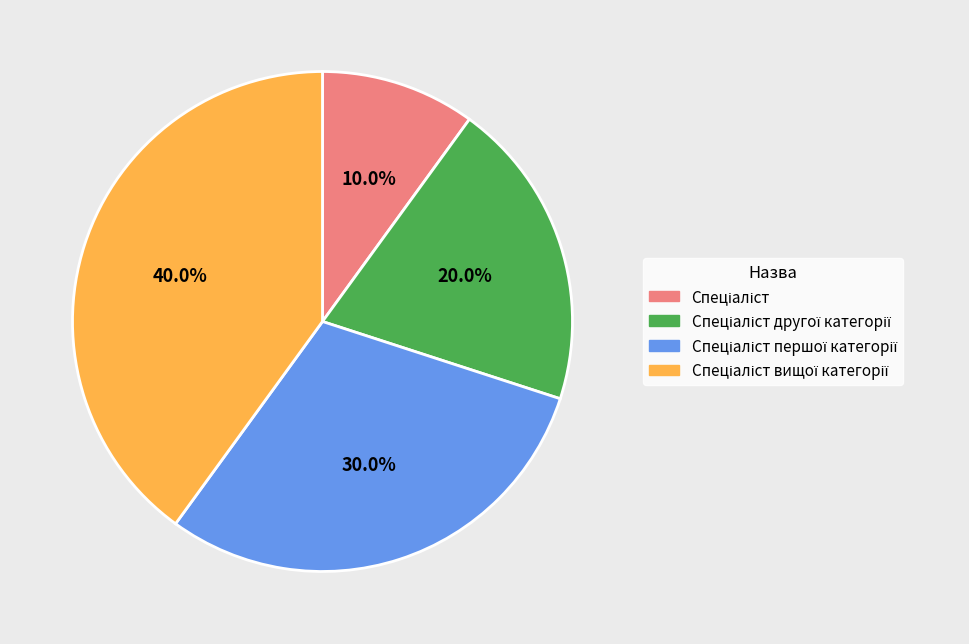

How many slices are in this pie chart?

4